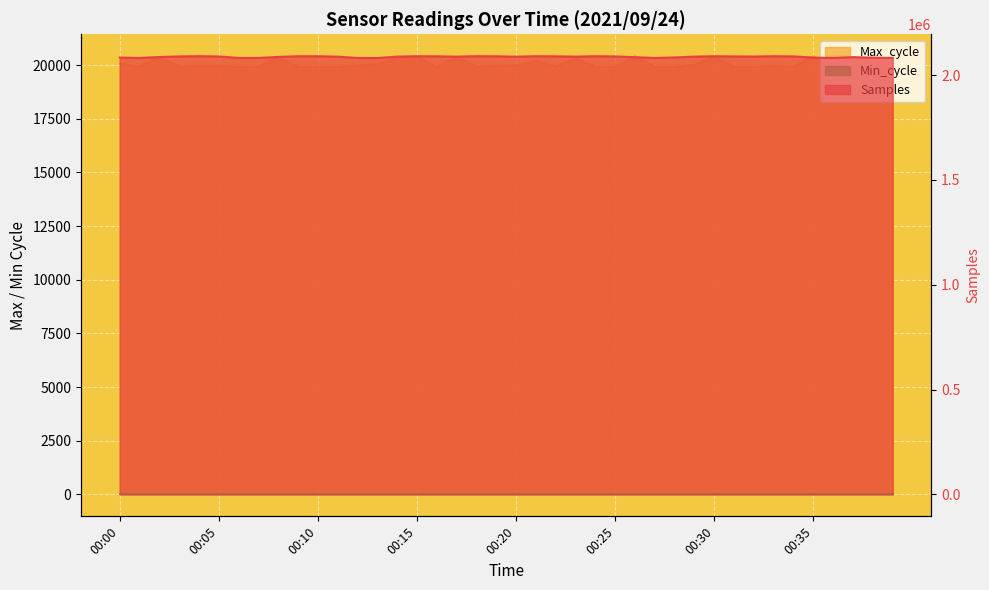

Reading left to right, list all the values displayed in this chart.

Samples: 00:00=2083310	00:01=2081510	00:02=2086068	00:03=2088868	00:04=2089921	00:05=2088674	00:06=2081588	00:07=2081664	00:08=2086448	00:09=2089722	00:10=2089707	00:11=2087714	00:12=2081539	00:13=2081287	00:14=2087974	00:15=2089683	00:16=2089319	00:17=2087778	00:18=2089929	00:19=2089316	00:20=2087644	00:21=2089814	00:22=2089221	00:23=2087878	00:24=2089707	00:25=2088913	00:26=2085223	00:27=2081509	00:28=2083955	00:29=2087930	00:30=2089614	00:31=2088777	00:32=2088364	00:33=2089752	00:34=2088834	00:35=2083243	00:36=2081373	00:37=2085435	00:38=2082842	00:39=2081529
Max_cycle: 00:00=20059	00:01=19928	00:02=20362	00:03=19927	00:04=19964	00:05=19974	00:06=19921	00:07=19928	00:08=20366	00:09=19921	00:10=19921	00:11=19921	00:12=19984	00:13=20027	00:14=20345	00:15=20381	00:16=19925	00:17=20386	00:18=19928	00:19=19974	00:20=19982	00:21=20178	00:22=19942	00:23=20295	00:24=19929	00:25=19920	00:26=20413	00:27=19921	00:28=19920	00:29=20009	00:30=20378	00:31=19921	00:32=19920	00:33=19966	00:34=19925	00:35=20413	00:36=19925	00:37=19928	00:38=20259	00:39=19921